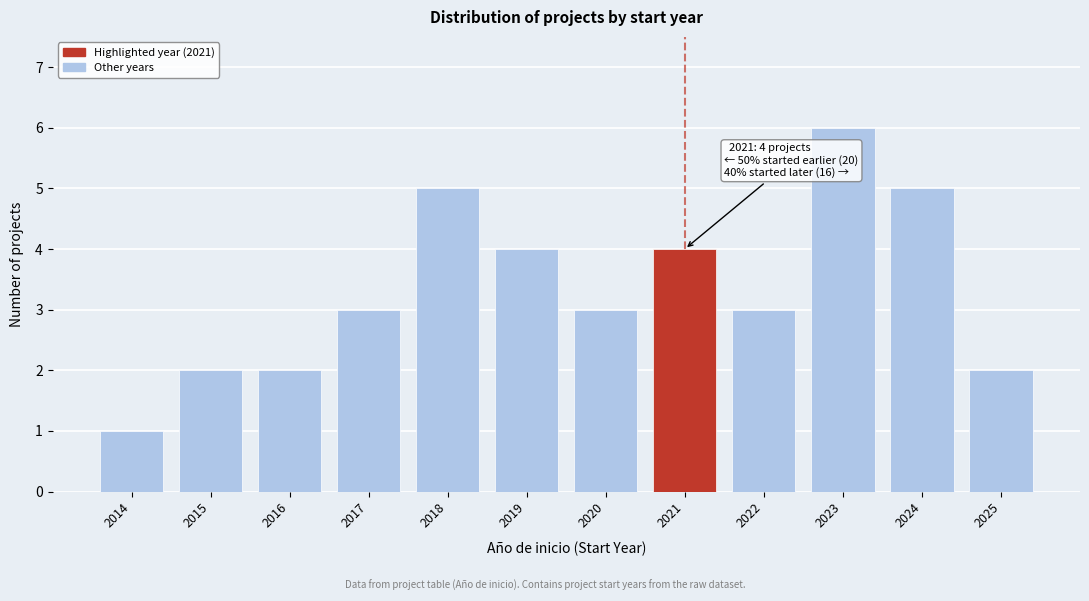

Reading left to right, transcribe all the data shown in this chart.

2014=1	2015=2	2016=2	2017=3	2018=5	2019=4	2020=3	2021=4	2022=3	2023=6	2024=5	2025=2